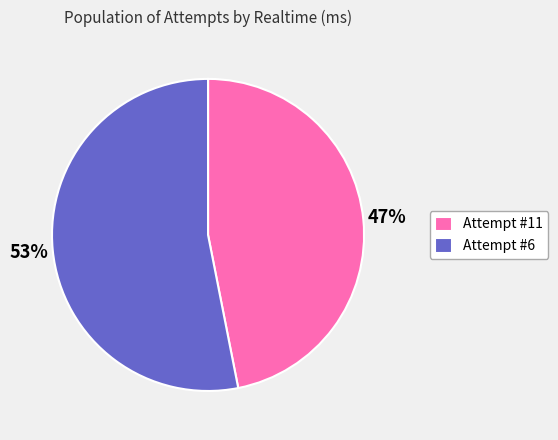

Approximately how many times larger is the value at Attempt #6 compared to Attempt #11?

1.1